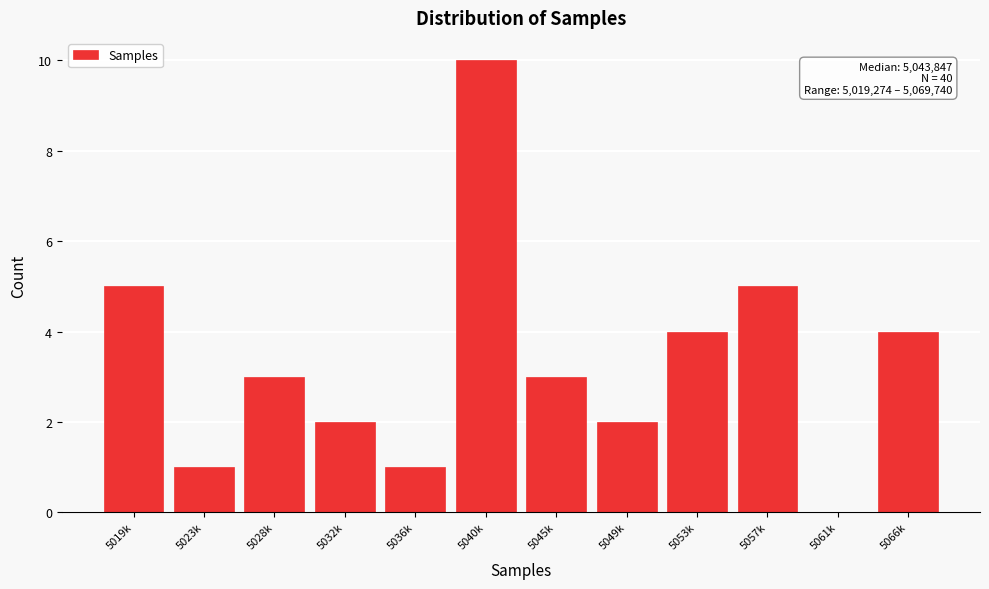

Reading right to left, transcribe all the data shown in this chart.

5066k=4	5061k=0	5057k=5	5053k=4	5049k=2	5045k=3	5040k=10	5036k=1	5032k=2	5028k=3	5023k=1	5019k=5